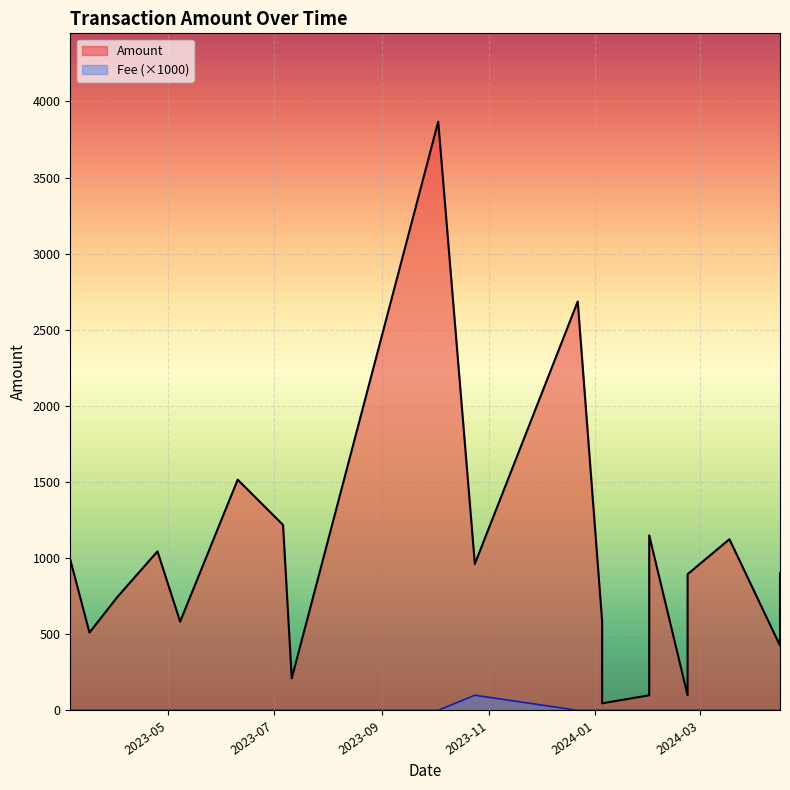

What is the highest value of the Amount series?

3867.0